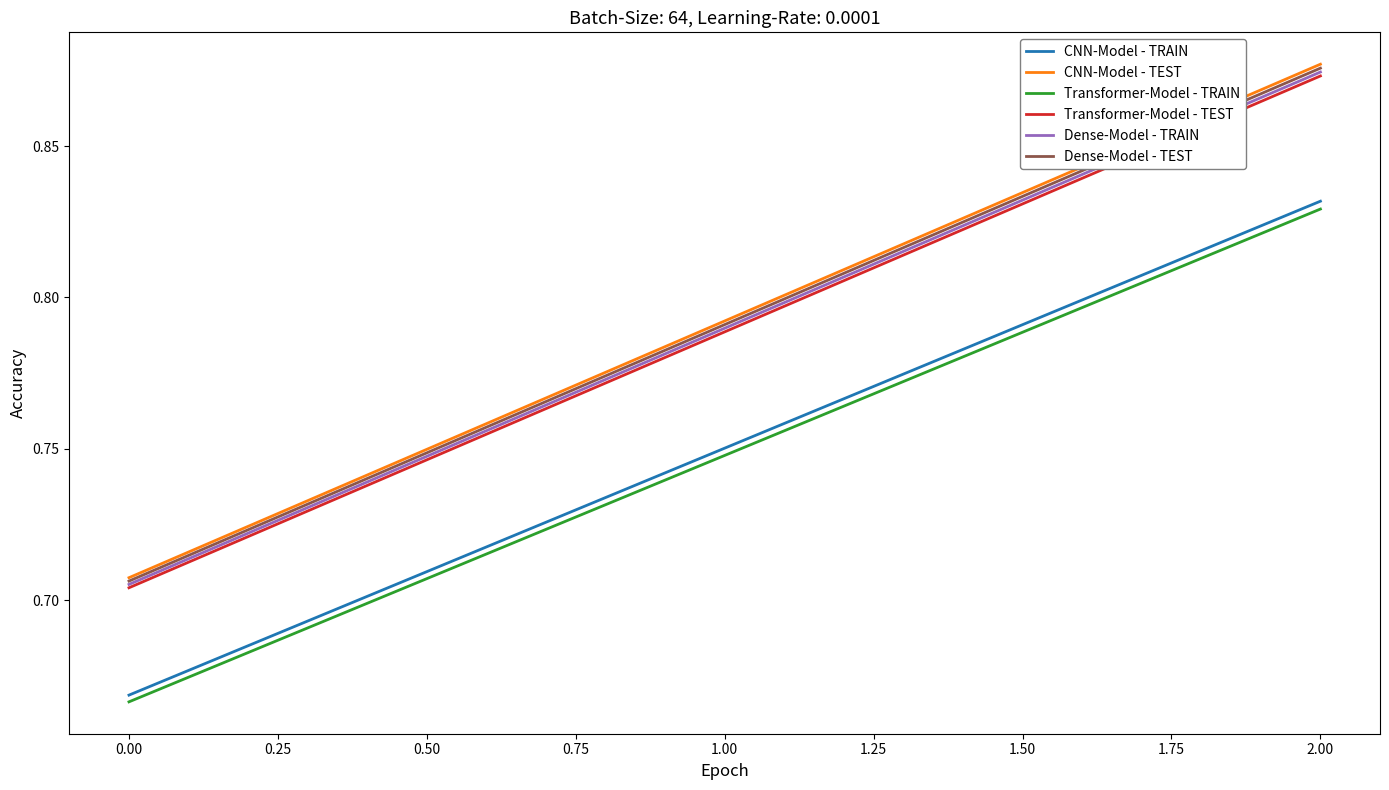

How many Transformer-Model - TEST values are between 0 and 1?

15